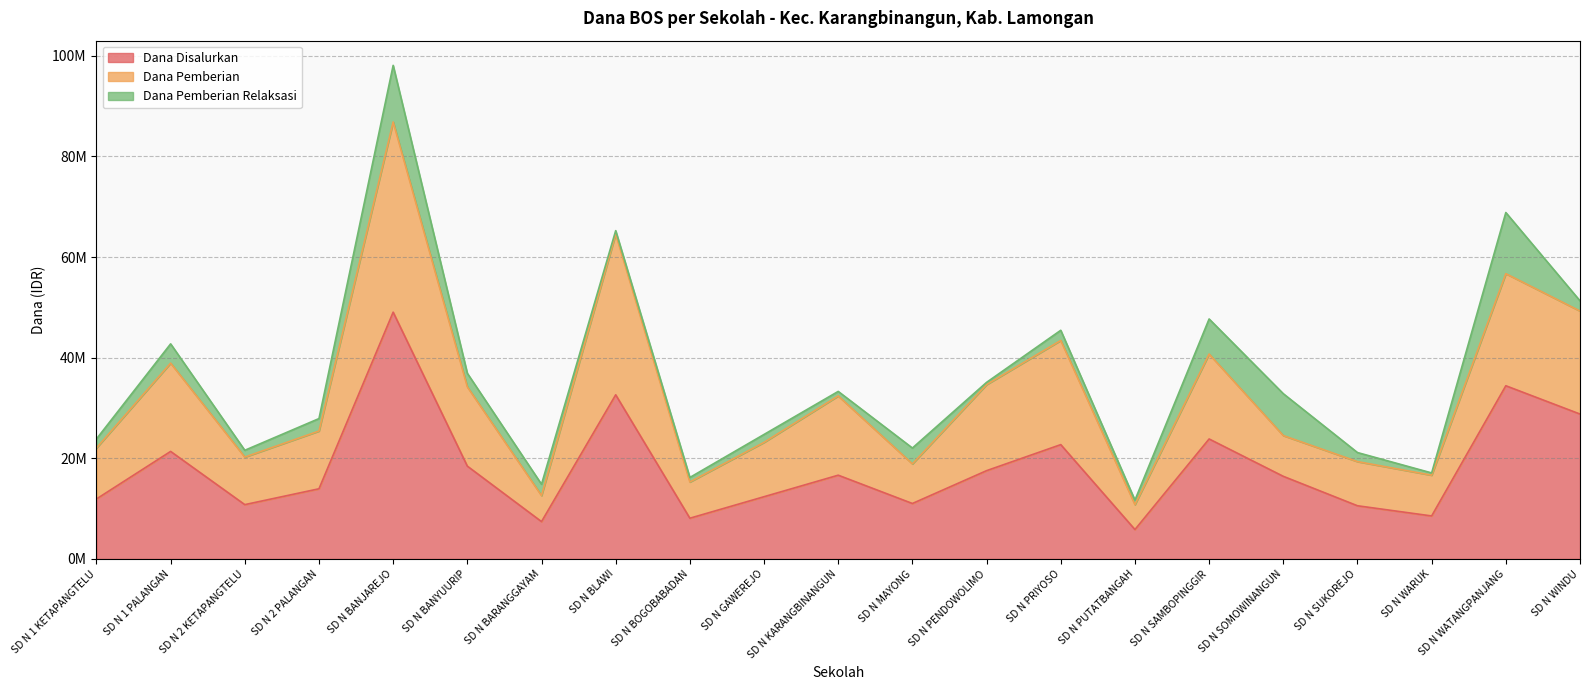

How many interior local peaks does the Dana Pemberian series have?

7